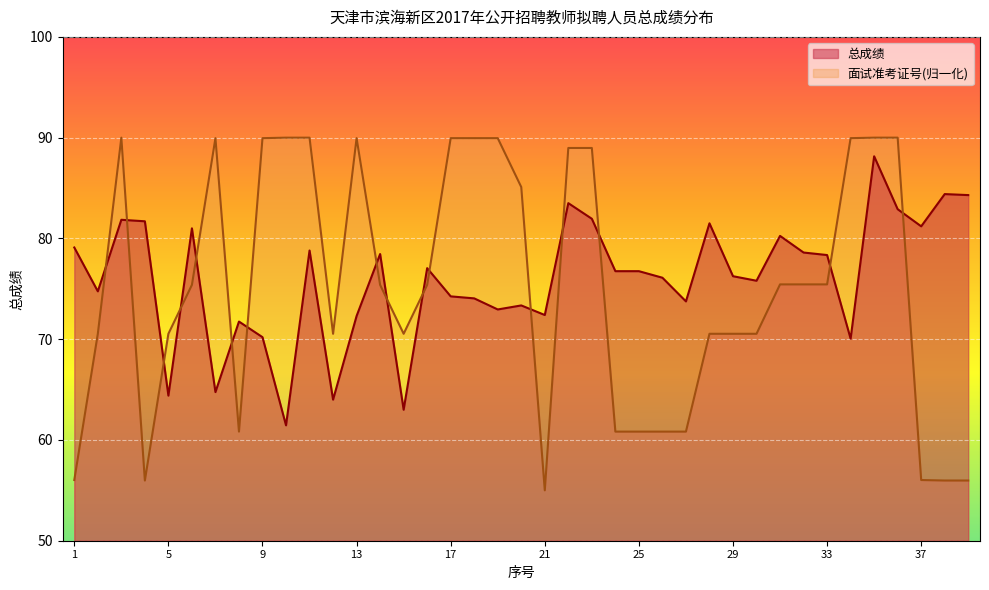

Is the value of 面试准考证号_scaled at 25 greater than the value of 总成绩 at 16?

No